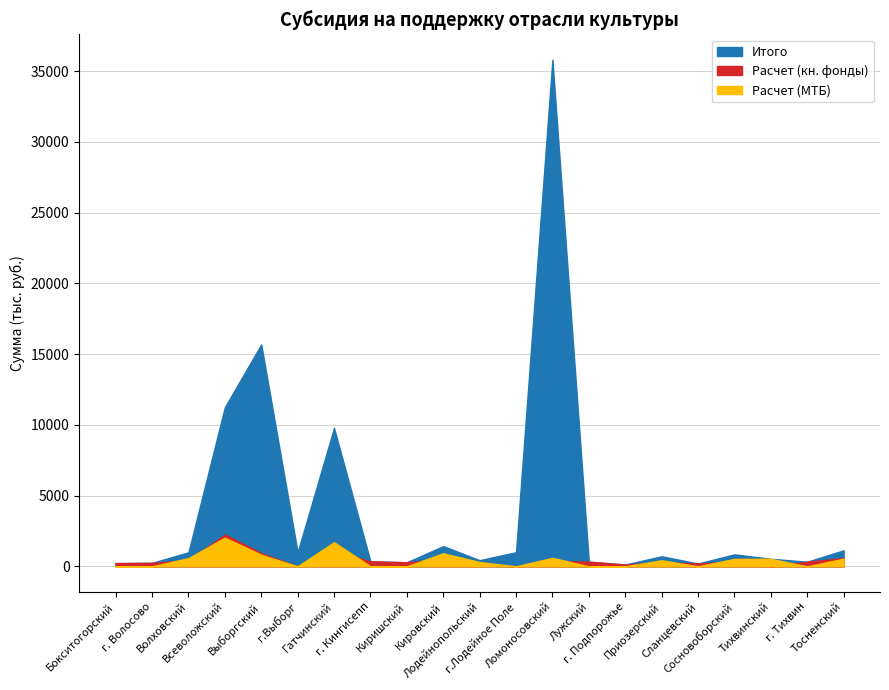

What is the difference between the maximum and second lowest values in the Итого series?

35615.2